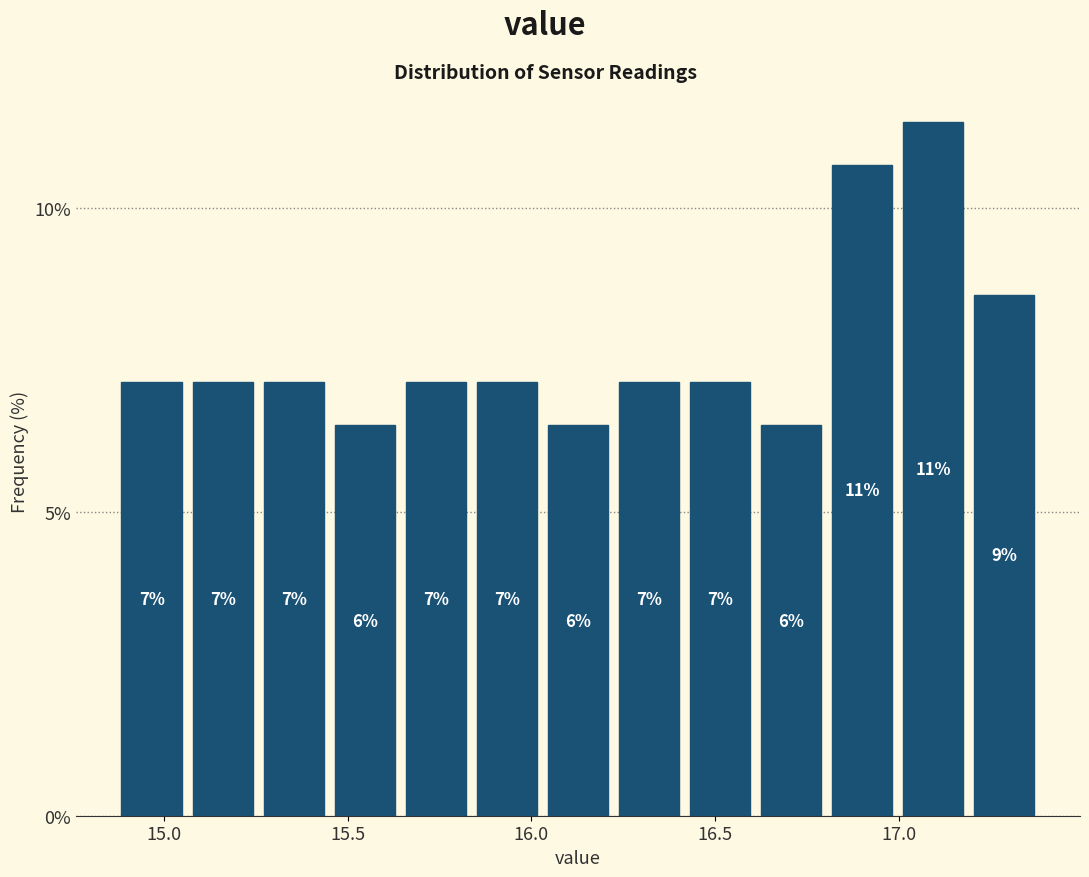

Read against the x-axis, roughly where is the centre of the tallest bar?

17.10